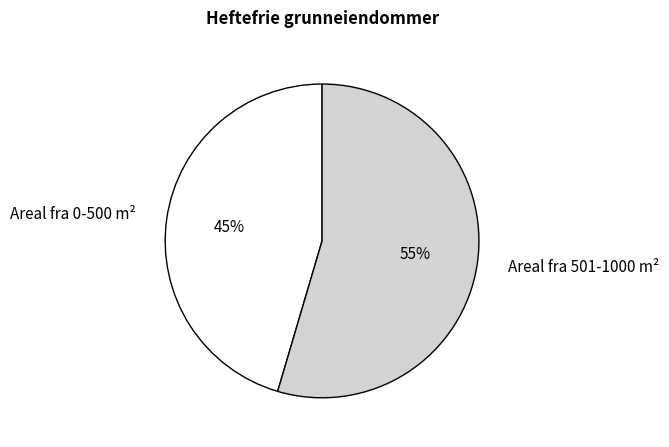

Which slice represents more than half of the pie?

Areal fra 501-1000 m²